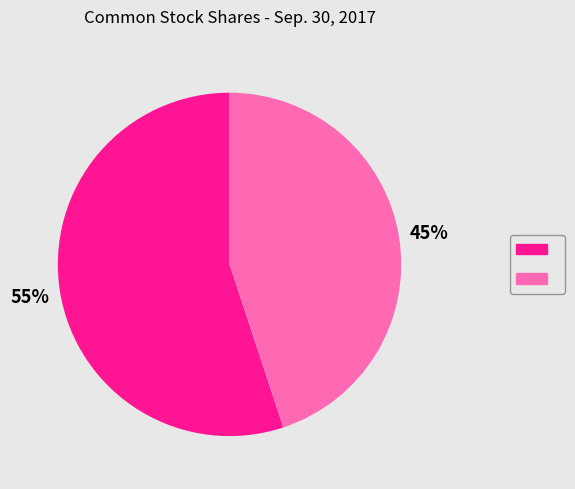

To the nearest percent, what is the average slice percentage?

50%